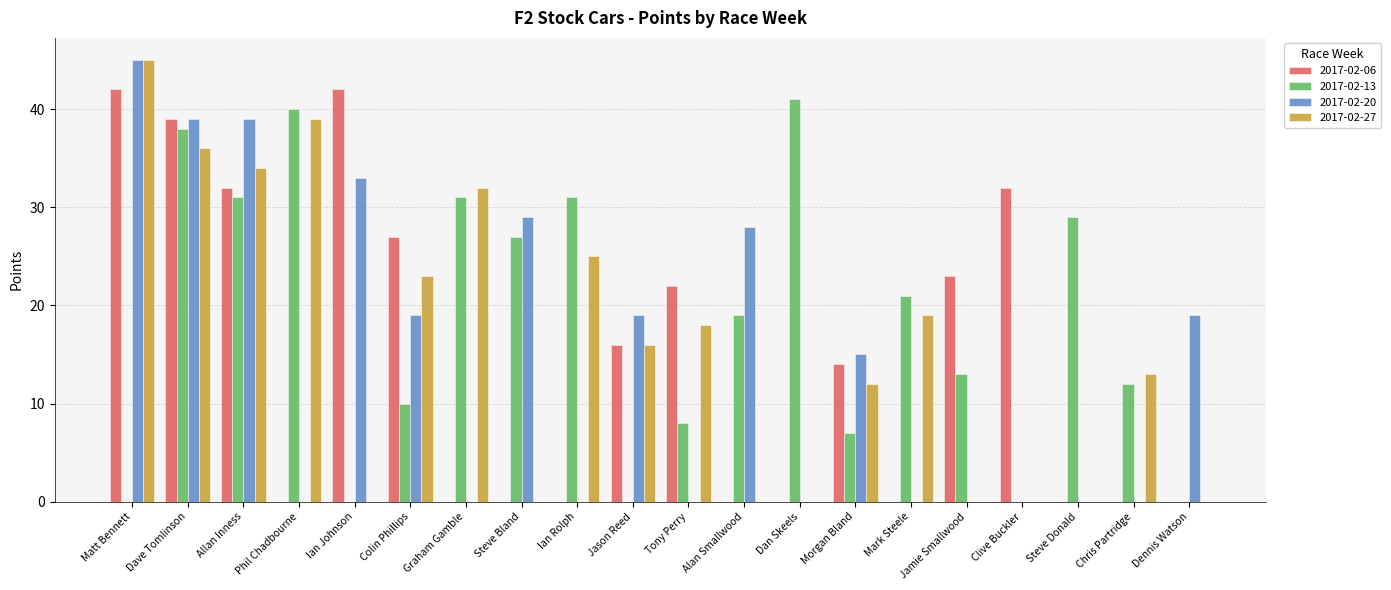

Which series changed the most between Jason Reed and Jamie Smallwood?

2017-02-20